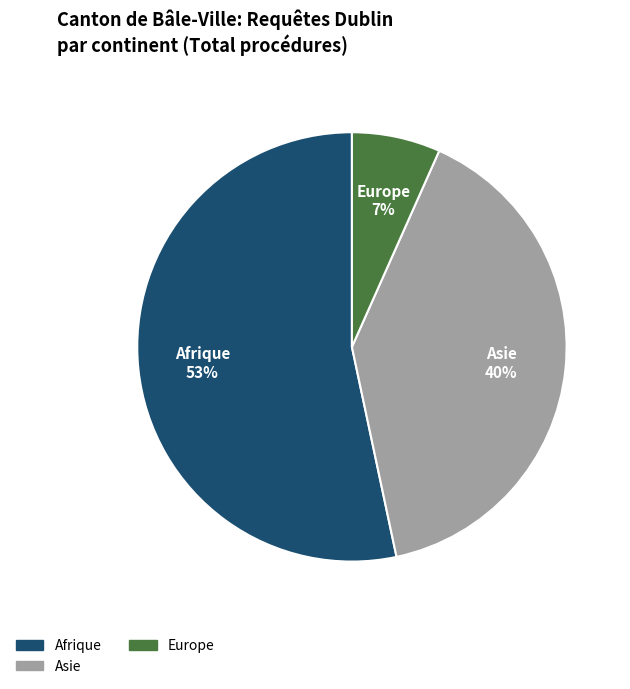

Count the number of slices in the pie.

3